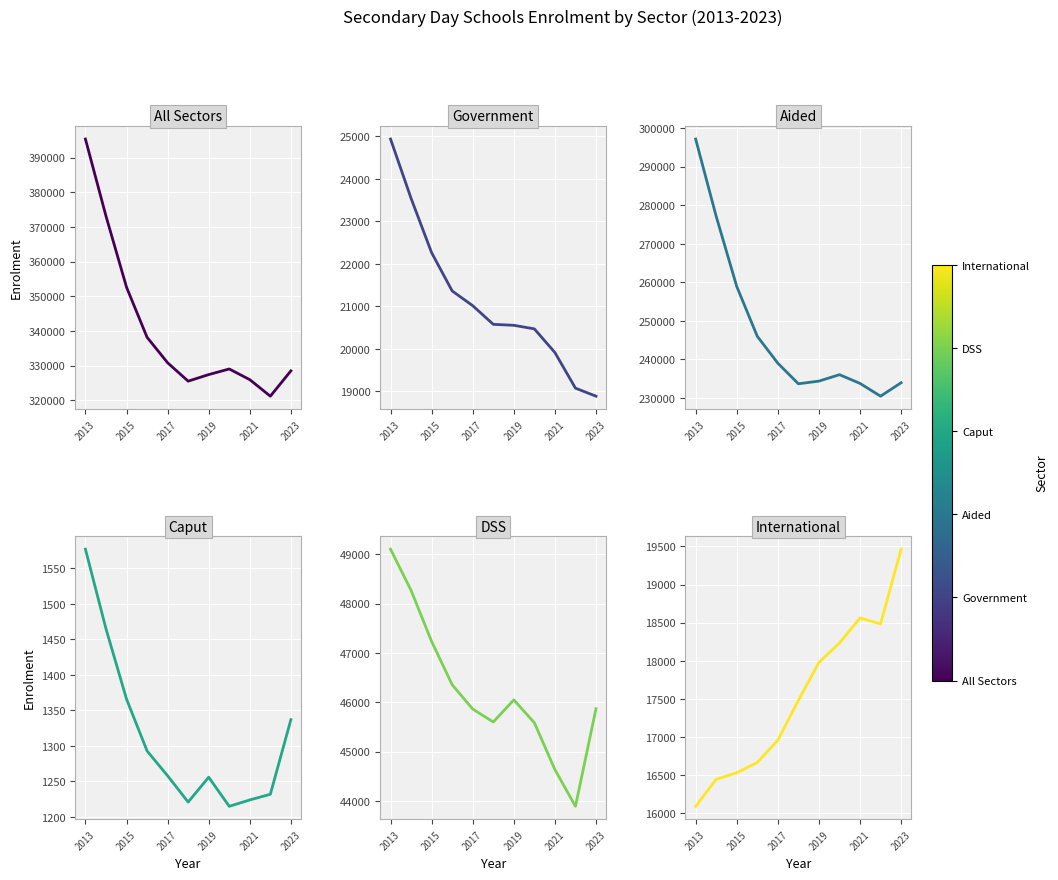

True or false: Aided has more than 0 points higher than both neighbors.

True